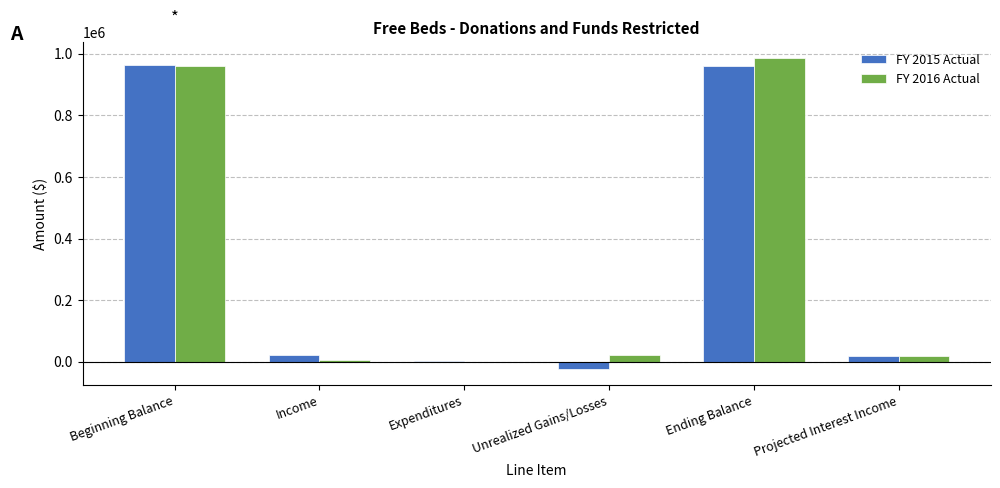

Is the value of FY 2016 Actual at Projected Interest Income greater than the value of FY 2015 Actual at Ending Balance?

No